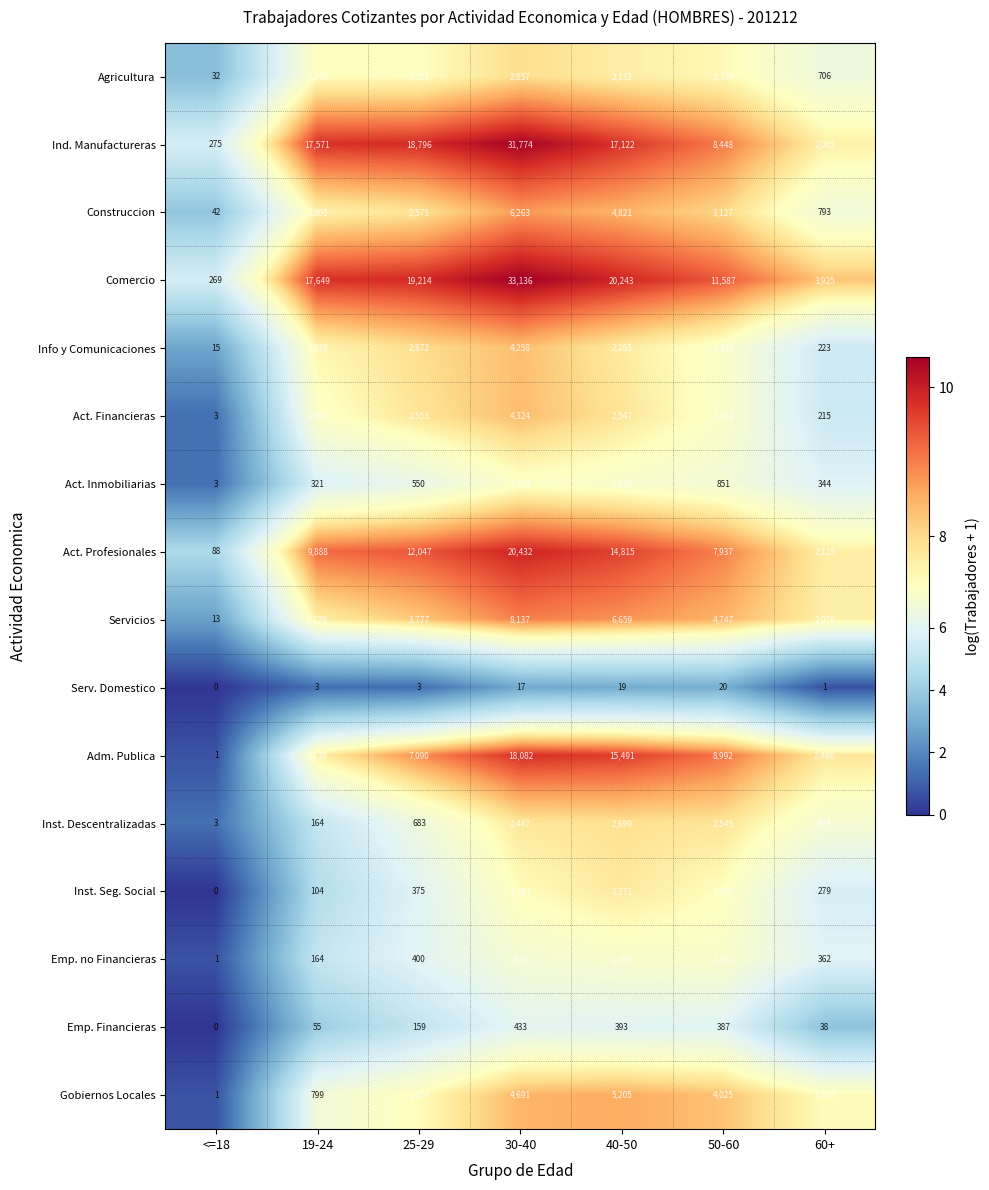

What is the total value across all series at 40-50?

99027